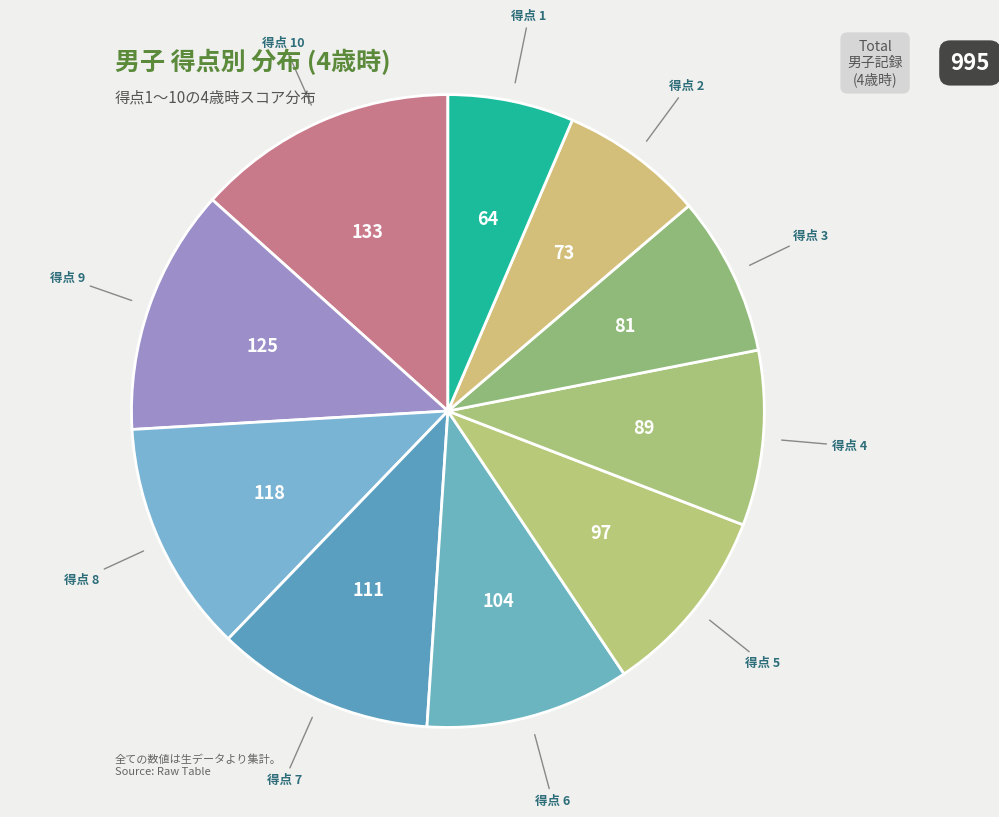

Which slice is the smallest?

得点 1